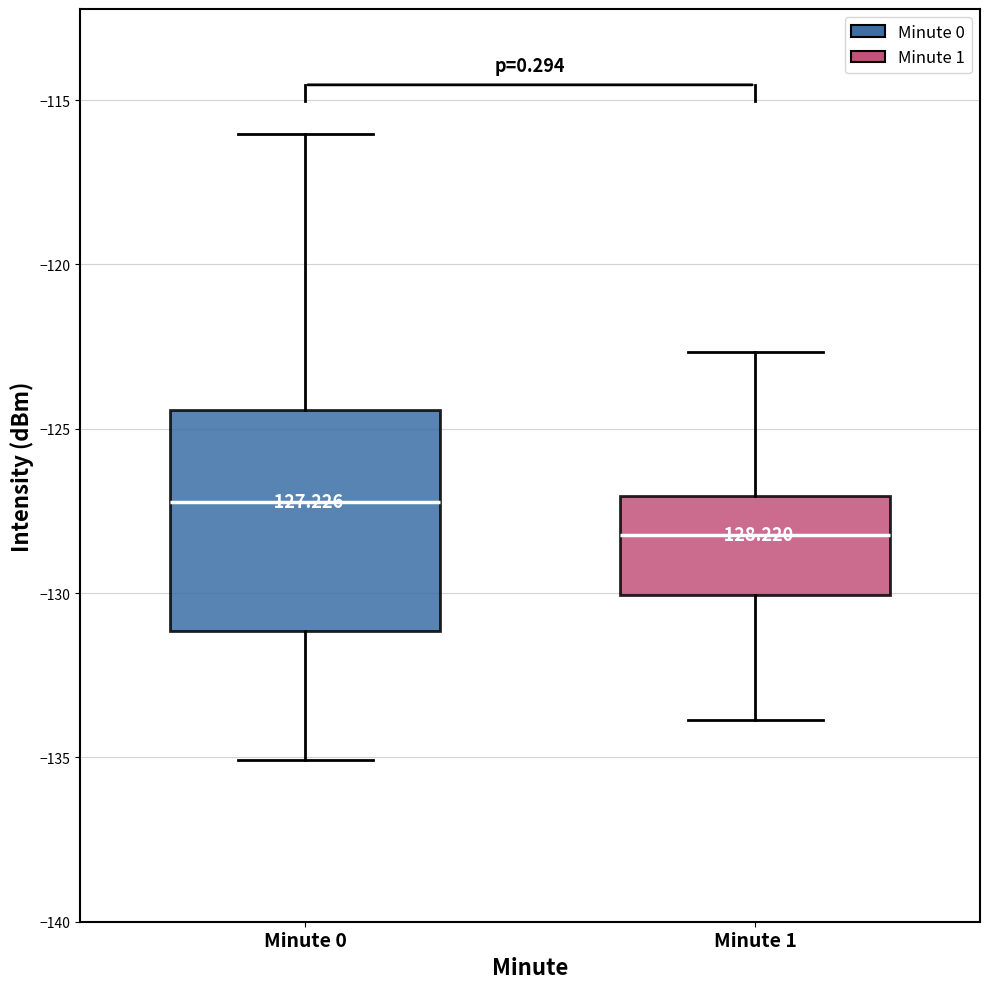

Comparing the boxes themselves (not the whiskers), which one is the tallest?

Minute 0